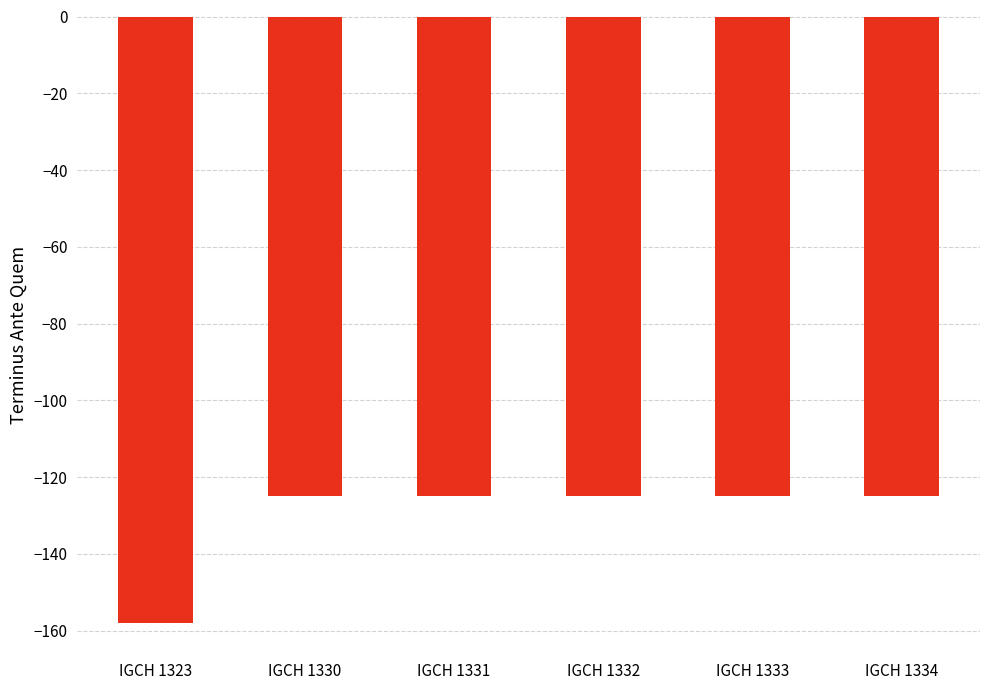

Are the bars grouped side by side (vs. stacked)?

No